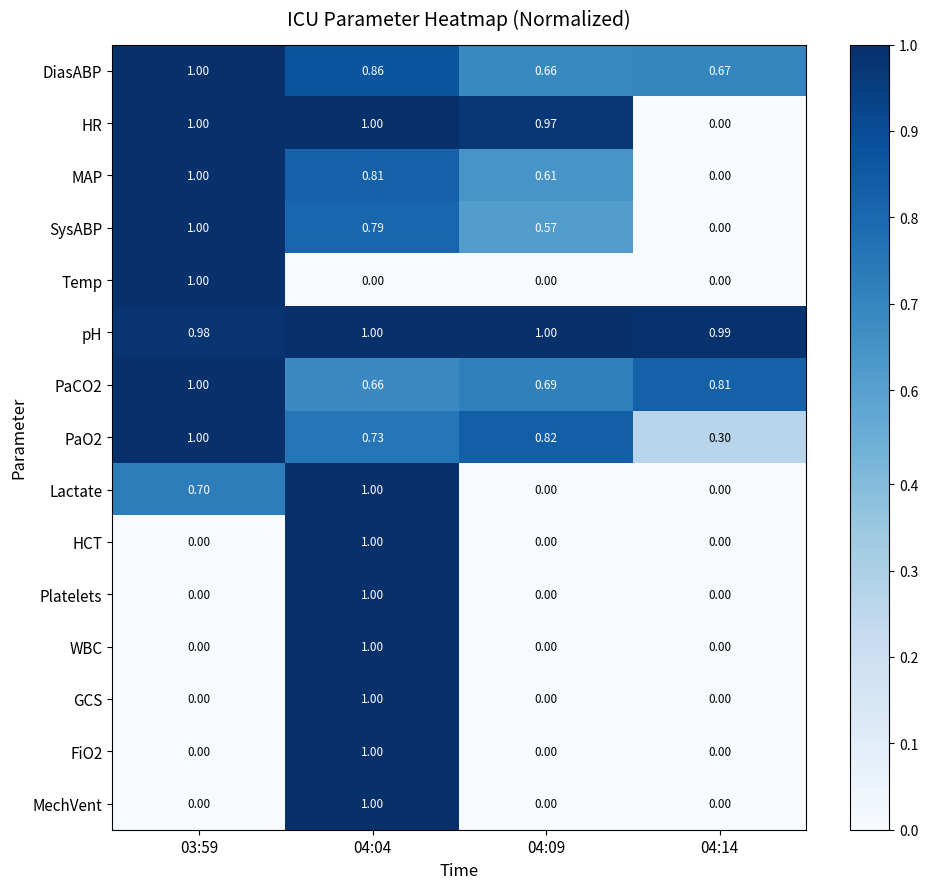

Between 04:09 and 04:14, which series saw the biggest shift?

HR